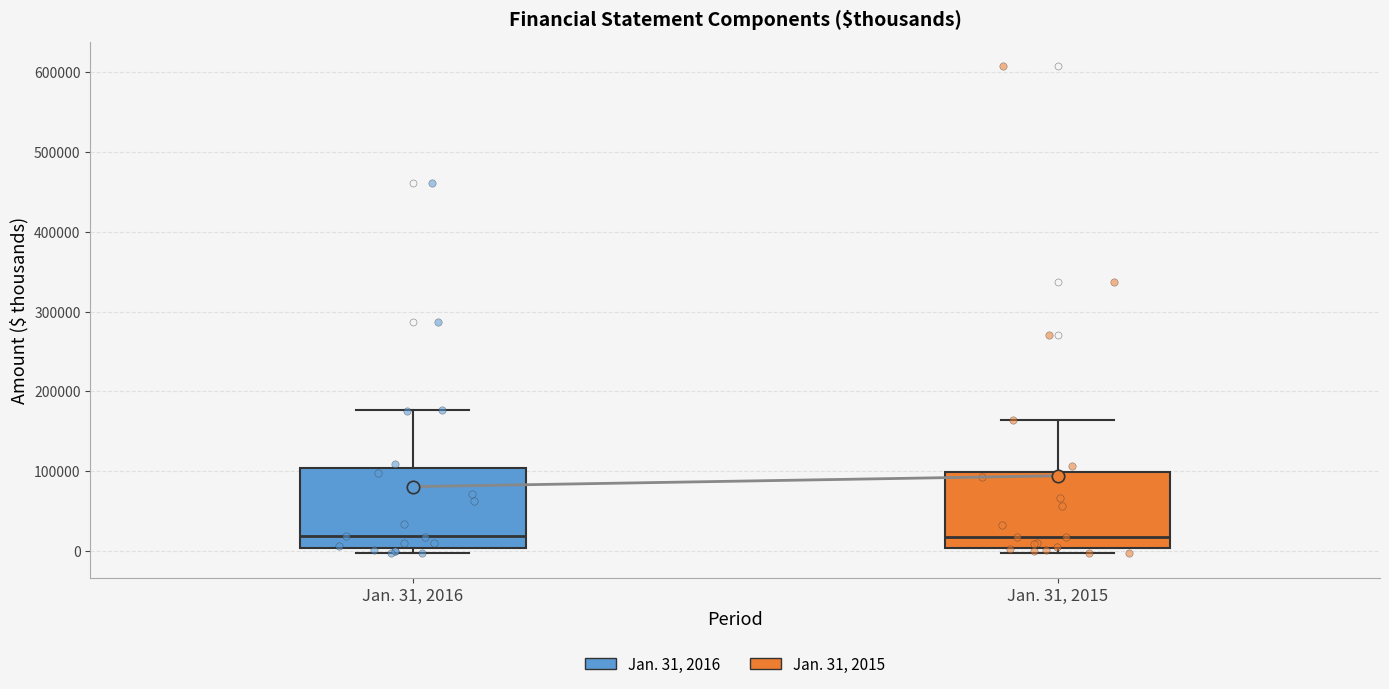

Reading left to right, transcribe this box plot: for each box, give where its median line is, the range the box spans, and where its two whiskers end, as read against the y-axis. The values are not printed on the chart, so give them approximately, as read against the axis.

Jan. 31, 2016: median 20000, box 0 to 100000, whiskers 0 (just below the box's lower edge) to 180000
Jan. 31, 2015: median 20000, box 0 to 100000, whiskers 0 (just below the box's lower edge) to 160000